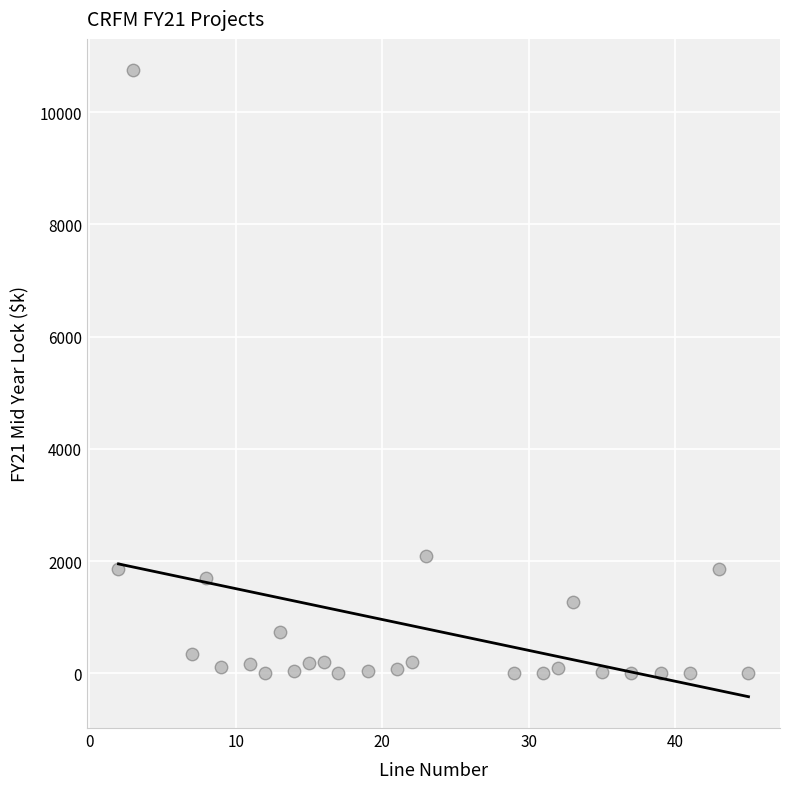

What is the range of X values (max minus min)?

43